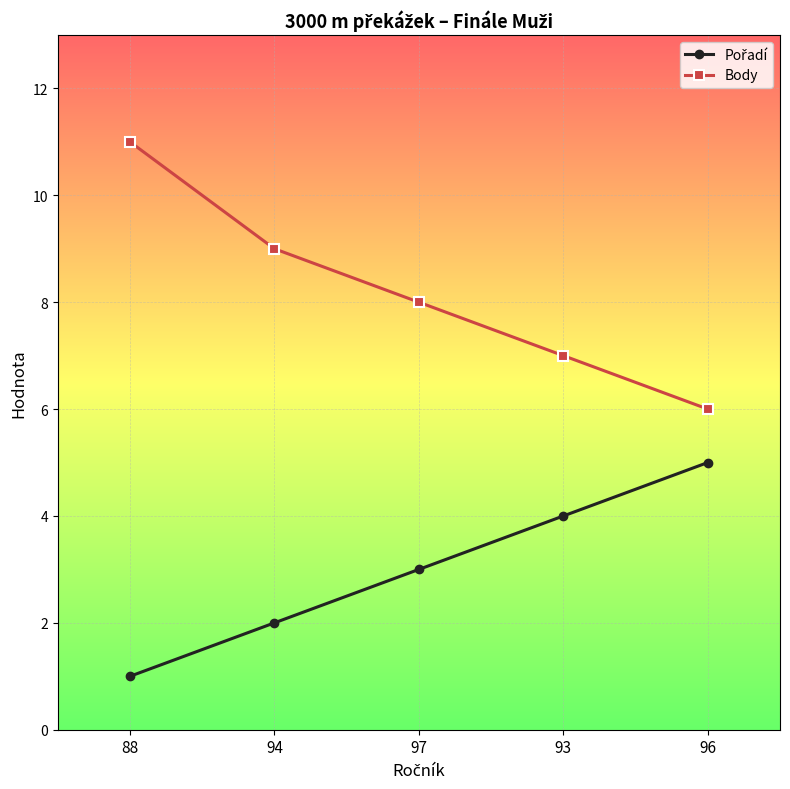

True or false: Body has more than 2 interior local peaks.

False